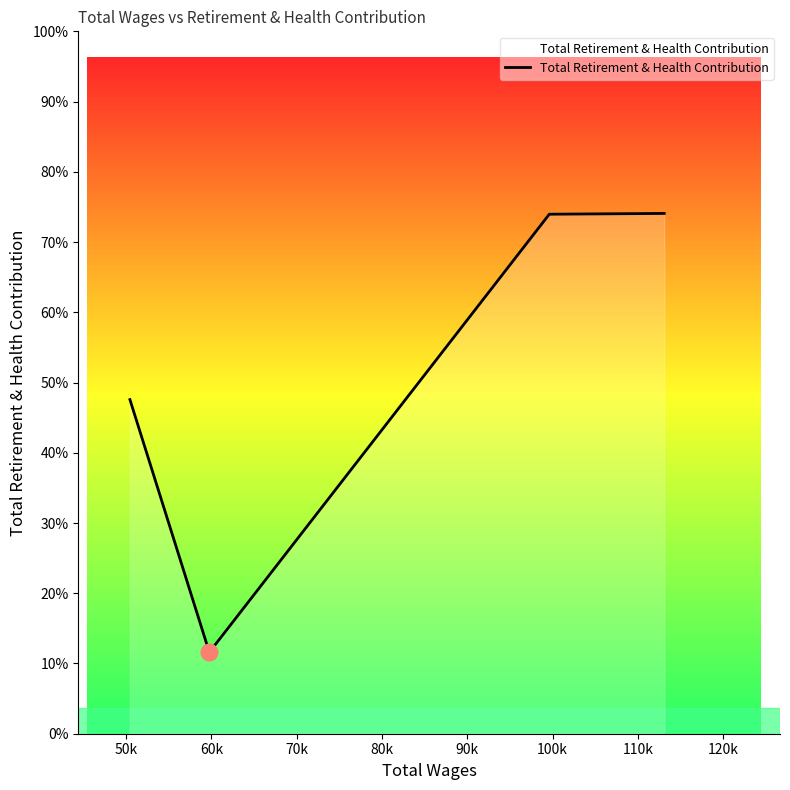

Does the chart display data point markers on the line(s)?

No